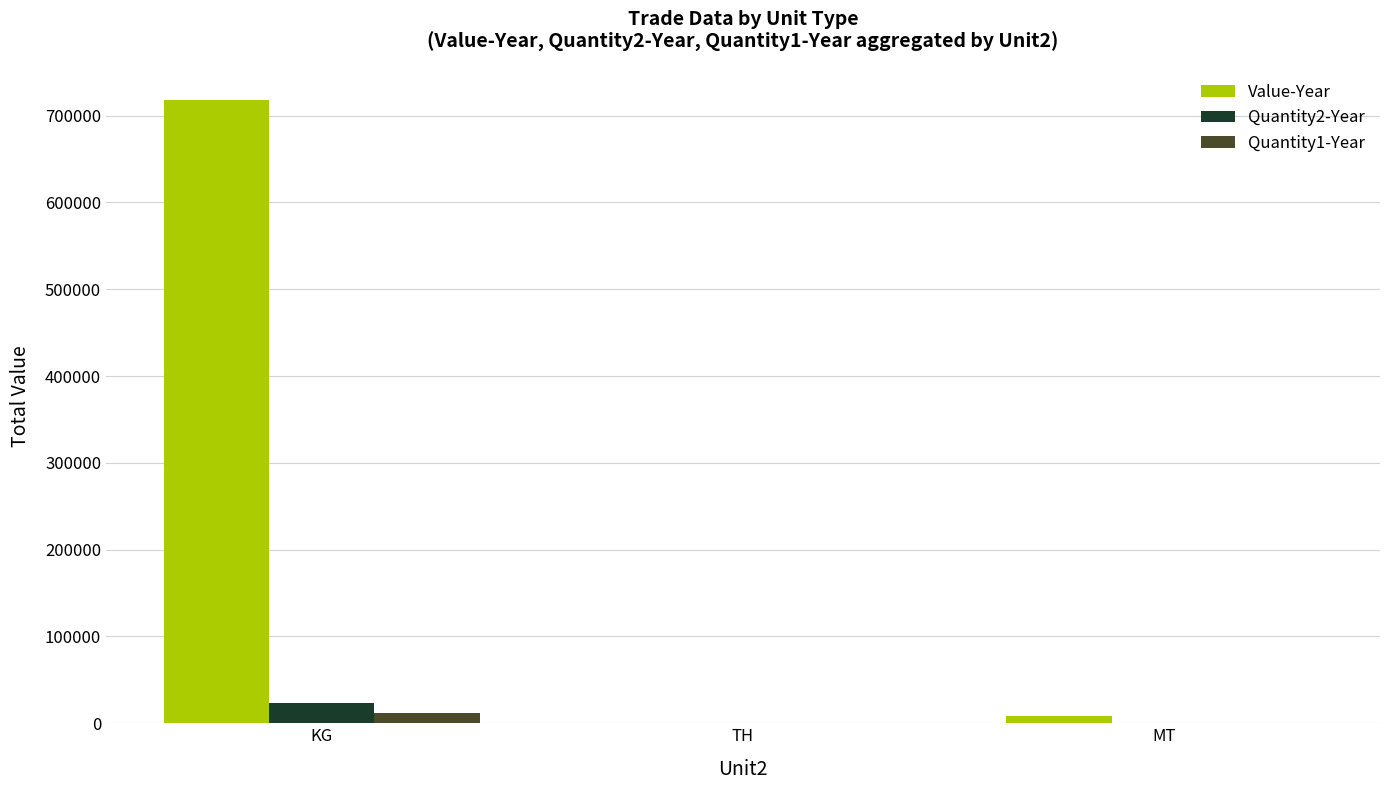

Count the Quantity1-Year values in the range 0 to 11578.

3